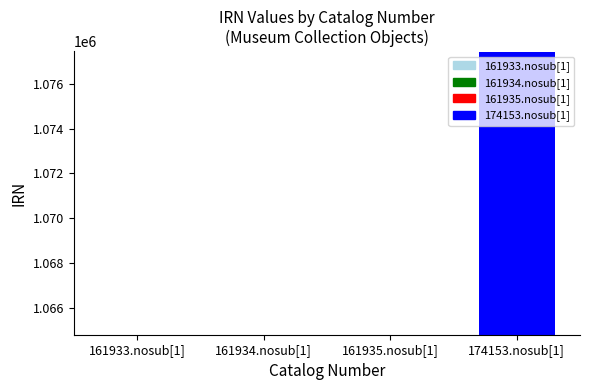

What is the label of the 4th bar from the left?

174153.nosub[1]